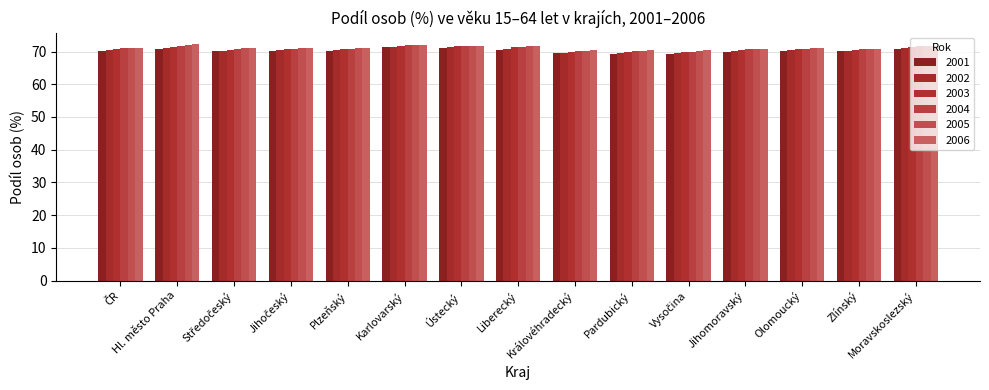

Does the chart contain any negative values?

No